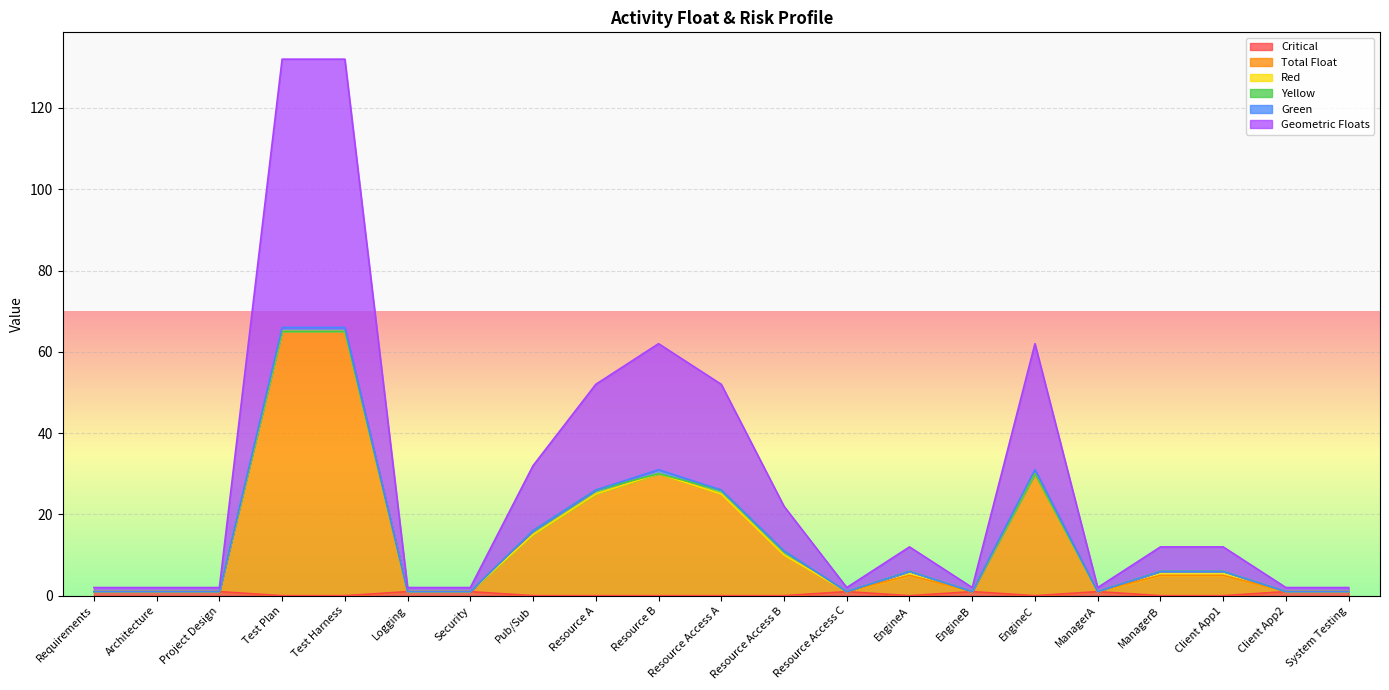

Does the chart display data point markers on the line(s)?

No